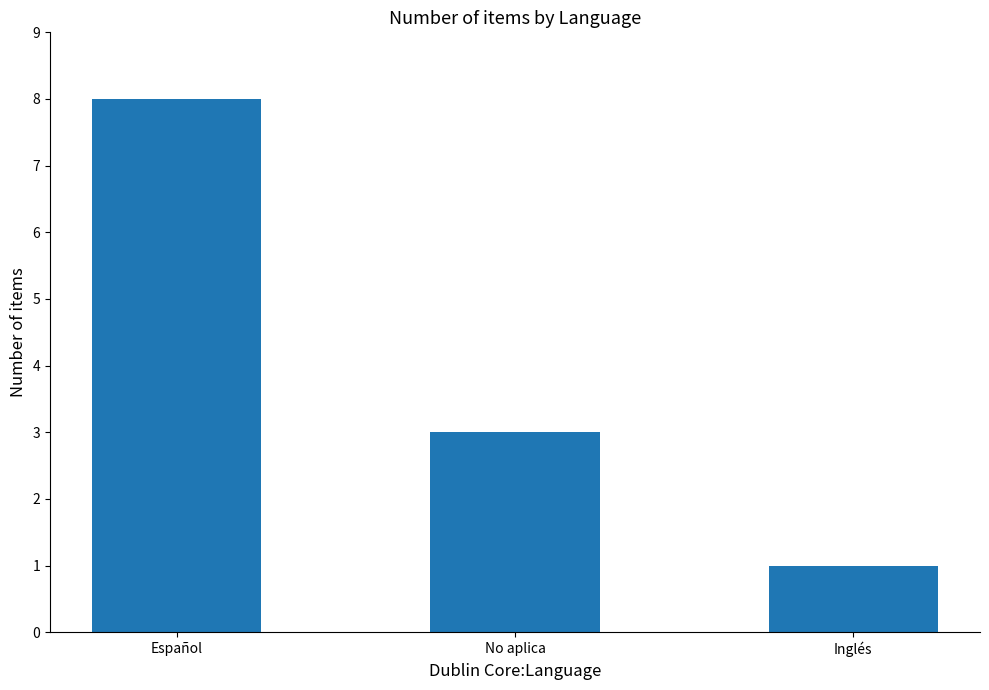

Reading left to right, list all the values displayed in this chart.

Español=8	No aplica=3	Inglés=1